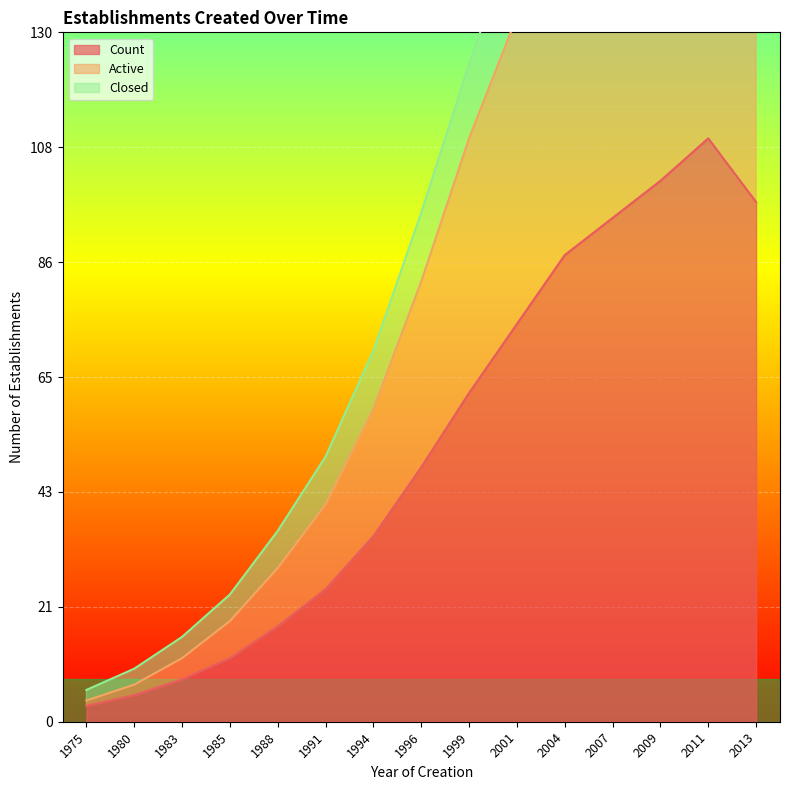

True or false: Active and Count intersect in this chart.

False